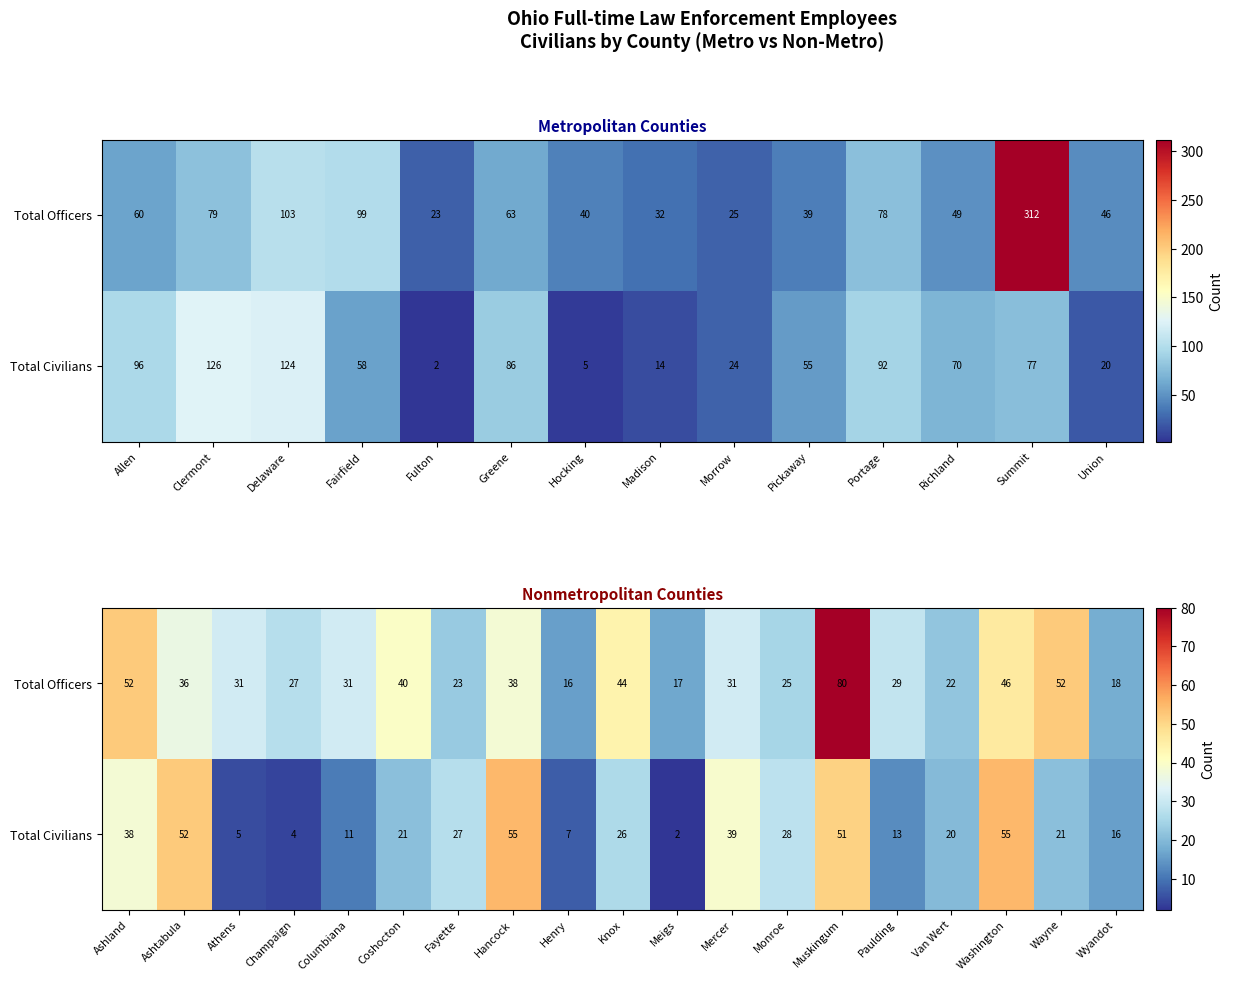

What is the sum of all Total Civilians values?

491